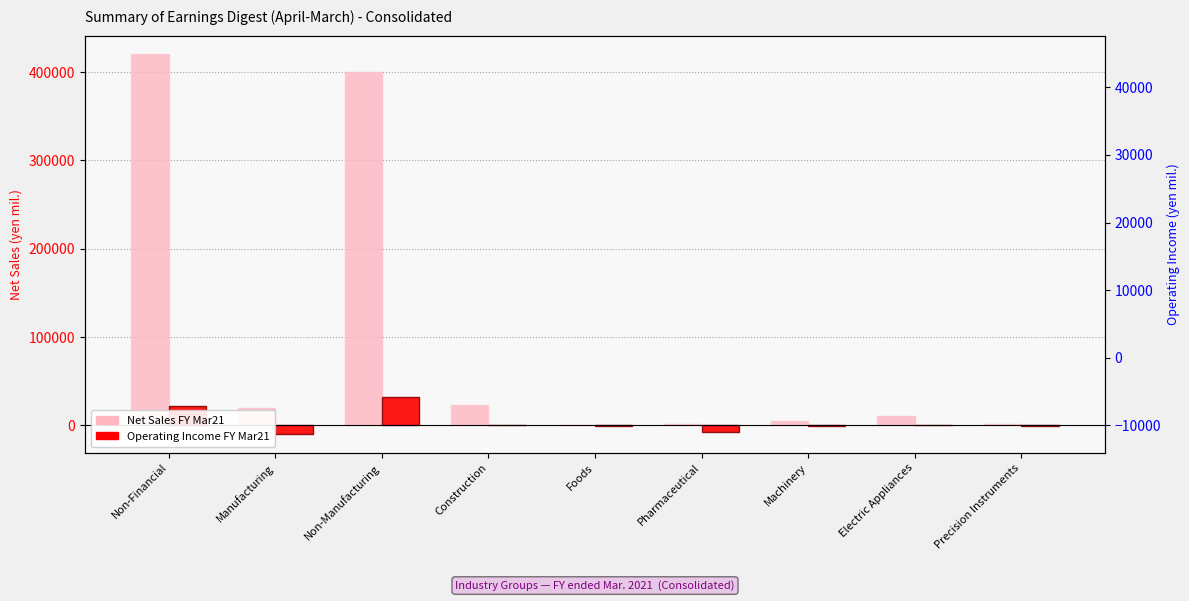

Rank the series at Machinery from highest to lowest value.

Net Sales FY Mar21, Operating Income FY Mar21